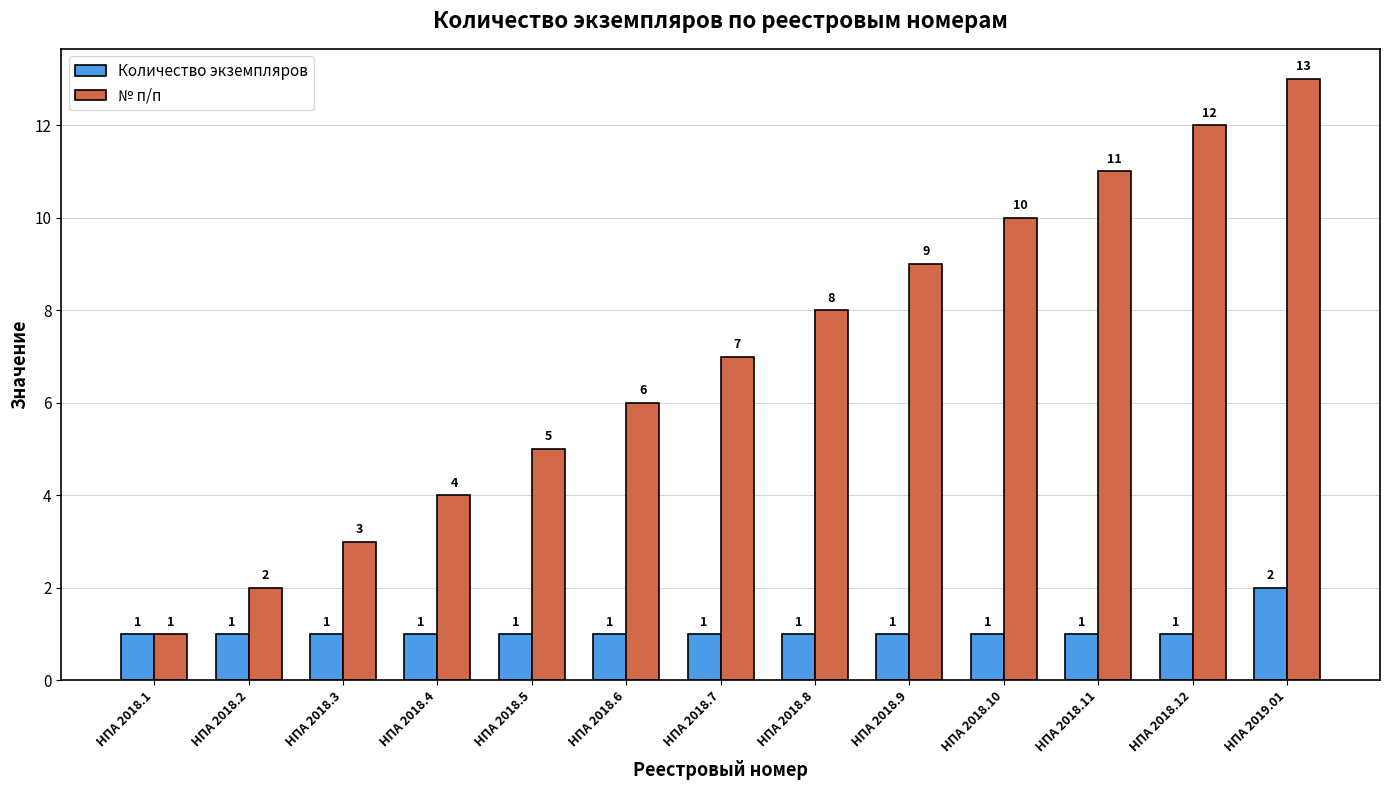

What are all the series names shown in the legend?

Количество экземпляров, № п/п